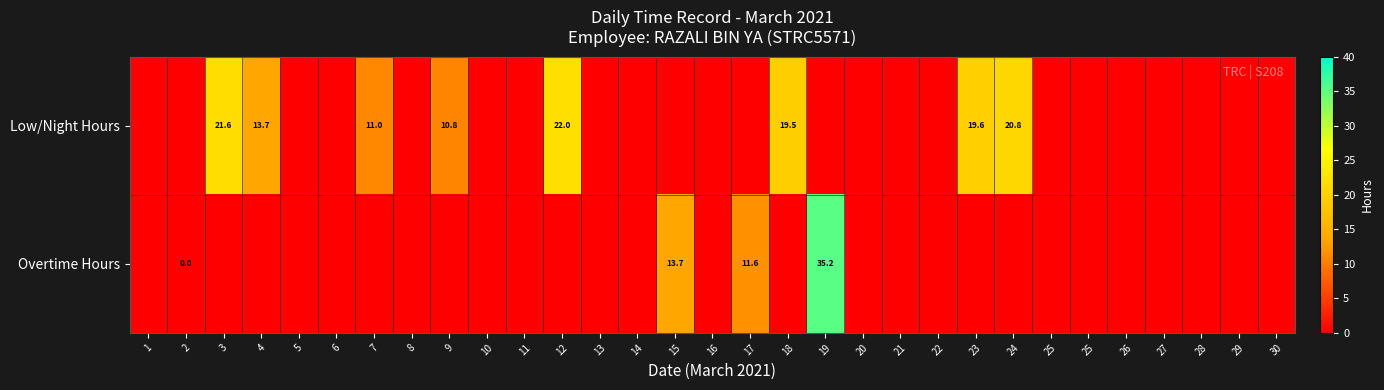

Which category has the highest value in the Overtime Hours series?

19